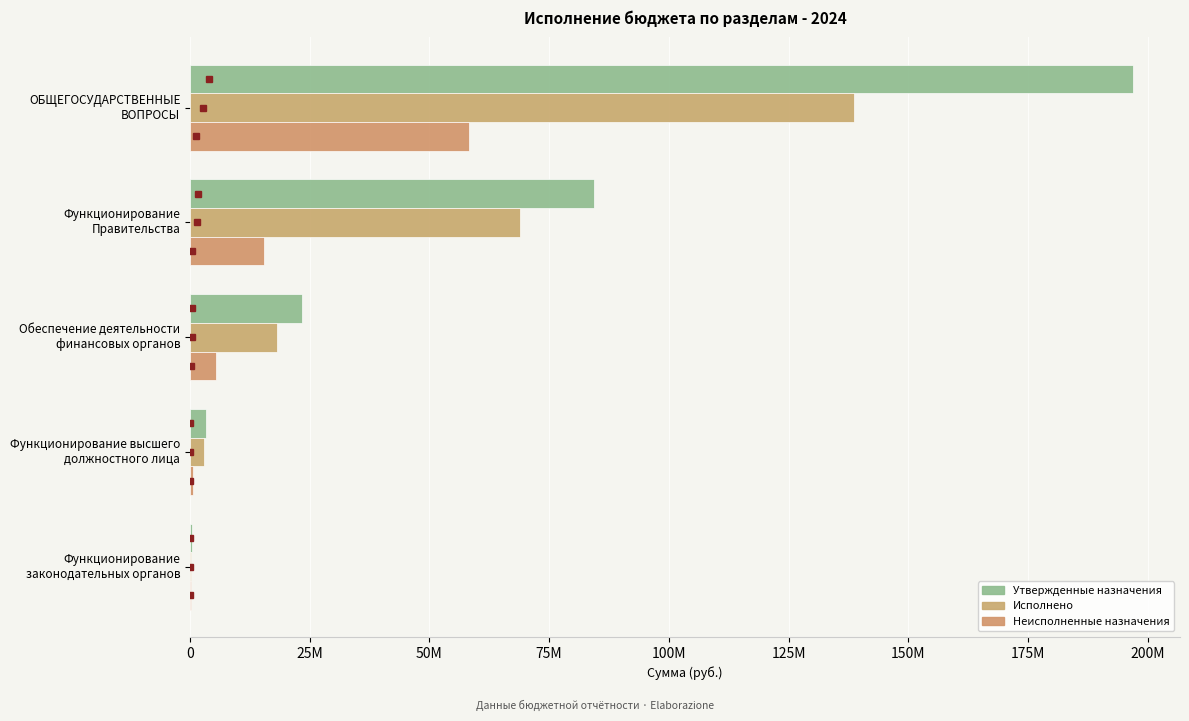

What is the value of the Неисполненные назначения bar at the 2nd from the left?

15445560.4